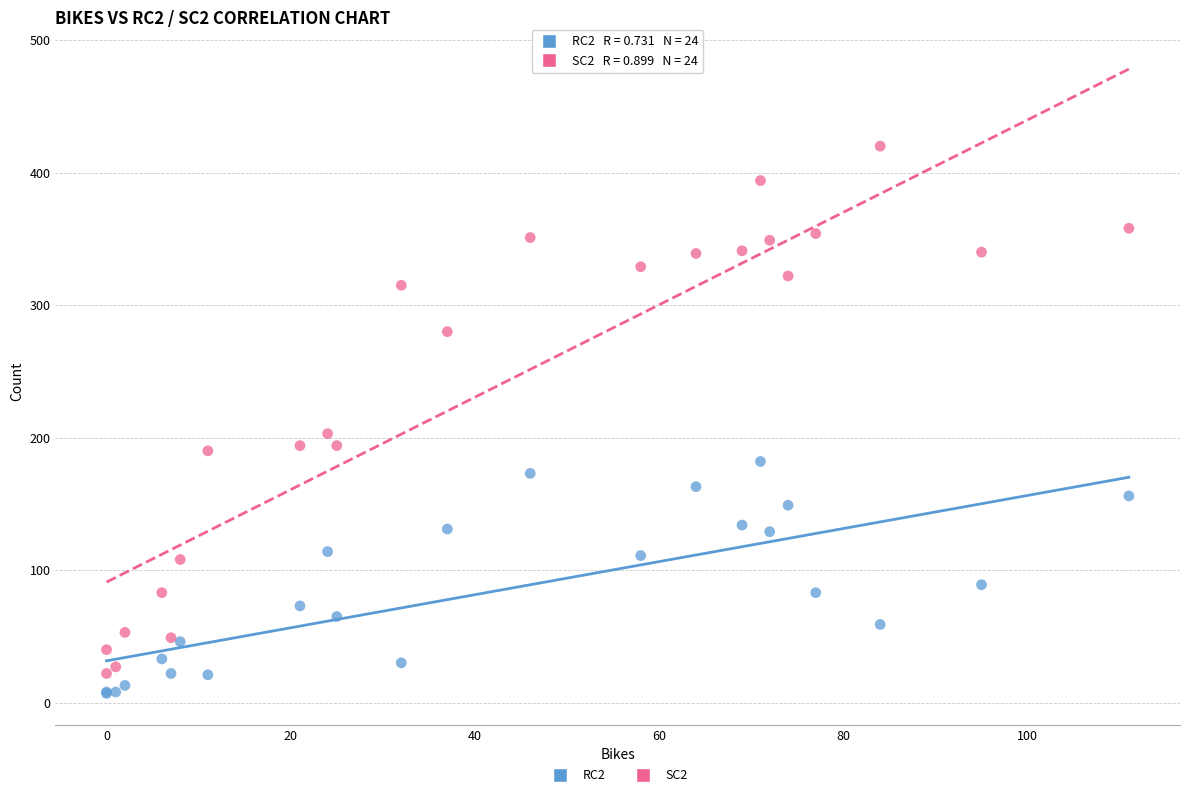

Which series contains the lowest Y value?

RC2